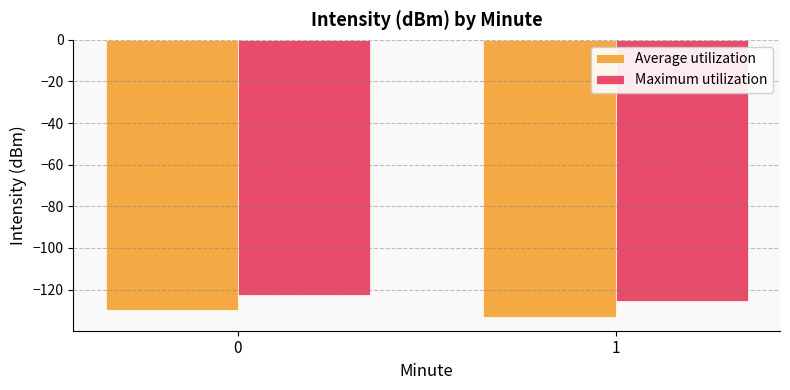

List the series in order of their peak value, lowest first.

Average utilization, Maximum utilization